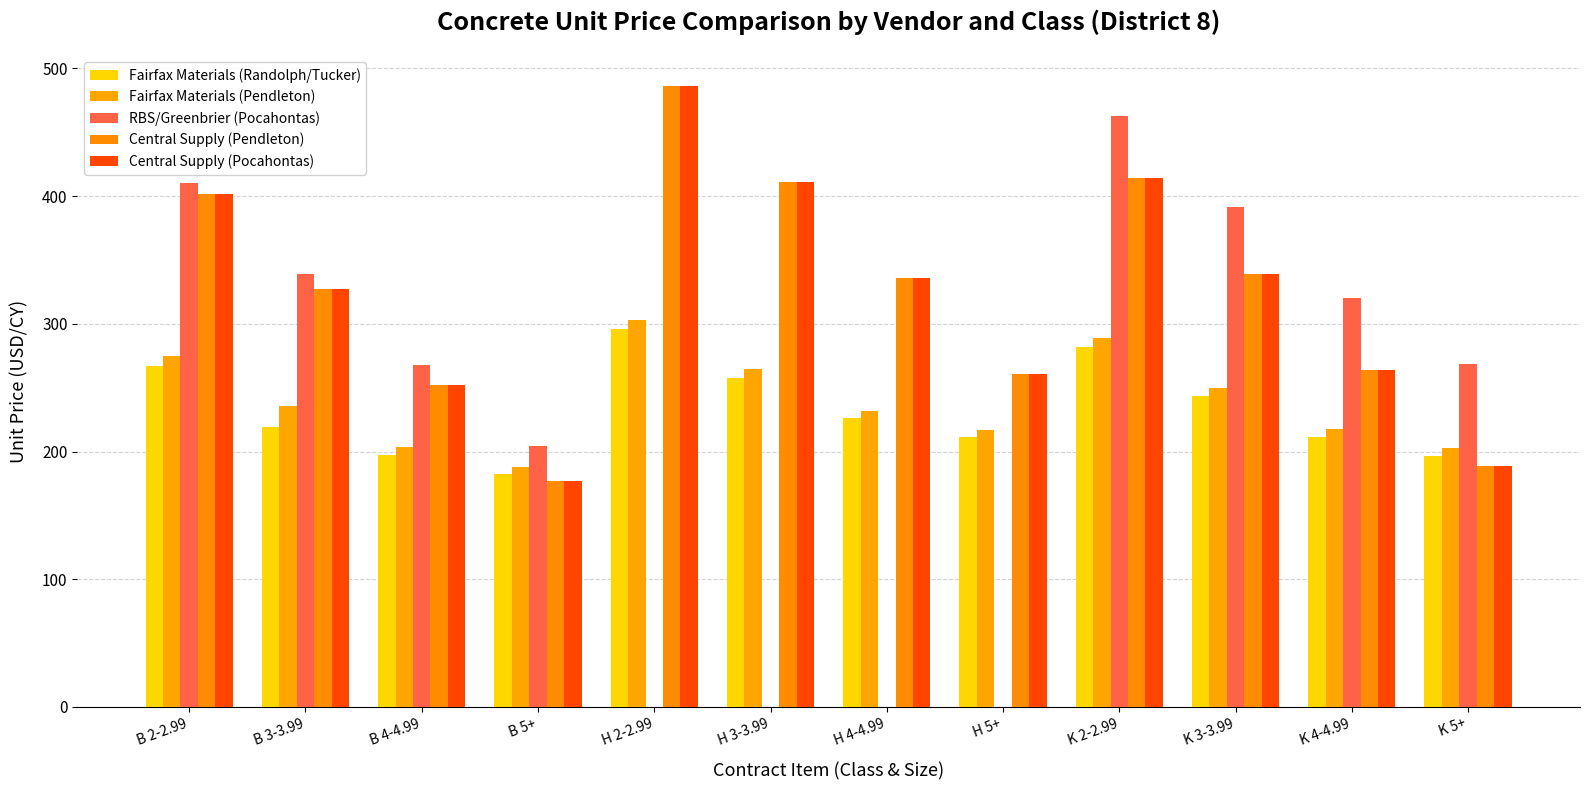

Is the value of Fairfax Materials (Randolph/Tucker) at K 4-4.99 greater than the value of Central Supply (Pocahontas) at H 5+?

No